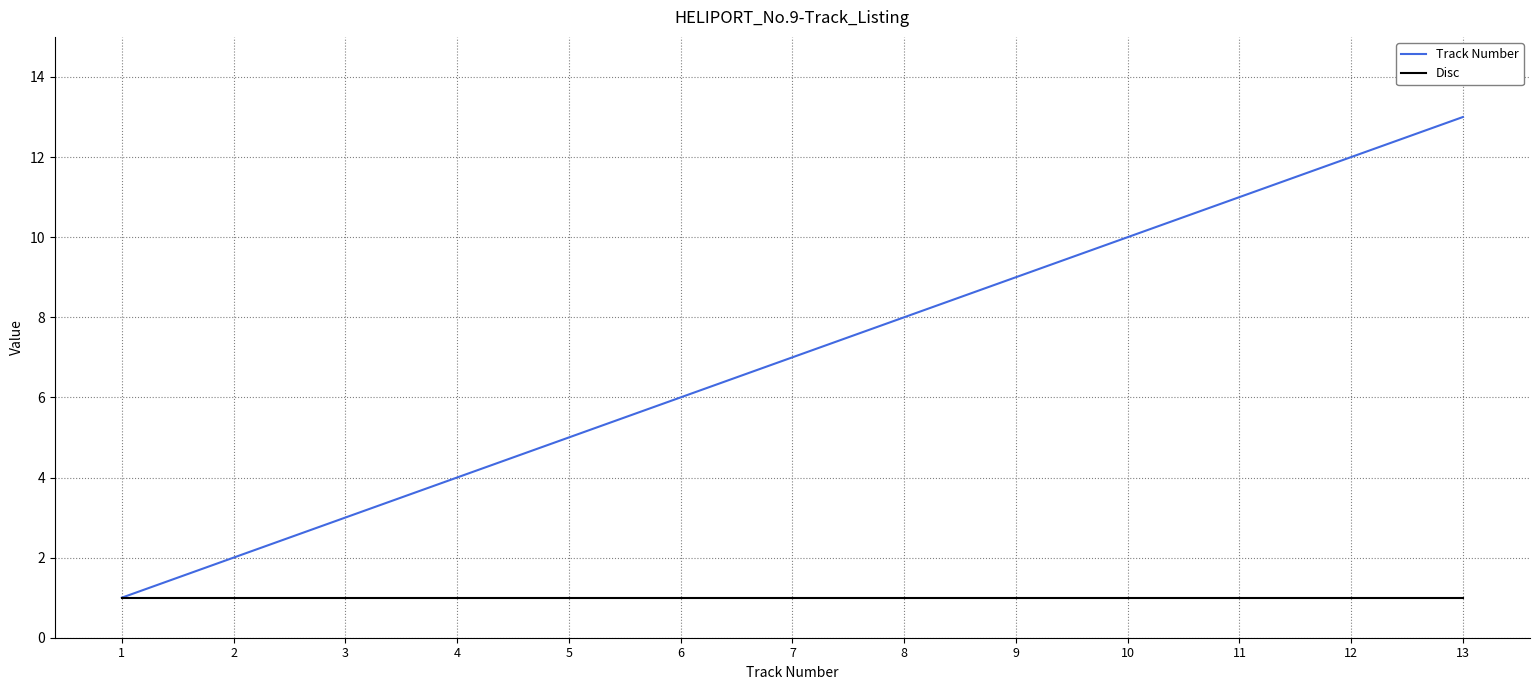

Reading left to right, extract all data points from this chart.

Track Number: 1=1	2=2	3=3	4=4	5=5	6=6	7=7	8=8	9=9	10=10	11=11	12=12	13=13
Disc: 1=1	2=1	3=1	4=1	5=1	6=1	7=1	8=1	9=1	10=1	11=1	12=1	13=1